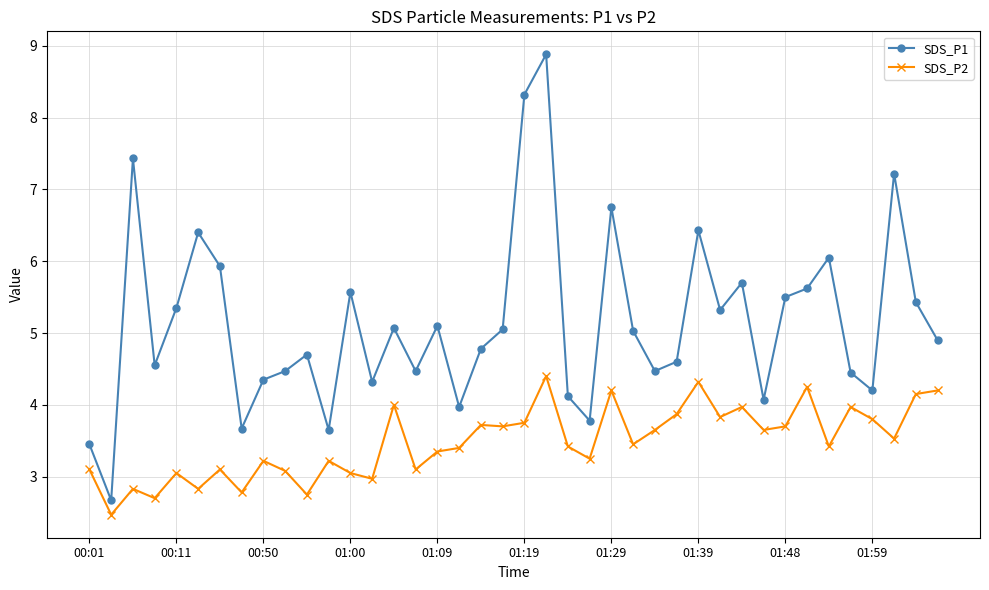

What is the sum of all SDS_P2 values?

139.2